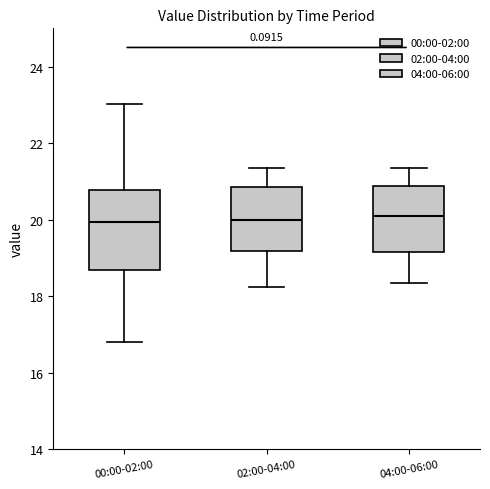

Reading left to right, read every box against the y-axis: the position of its median line, the range the box covers, and the ends of its whiskers. The values are not printed on the chart, so give them approximately, as read against the axis.

00:00-02:00: median 20.0, box 18.6 to 20.8, whiskers 16.8 to 23.0
02:00-04:00: median 20.0, box 19.2 to 20.8, whiskers 18.2 to 21.4
04:00-06:00: median 20.2, box 19.2 to 20.8, whiskers 18.4 to 21.4